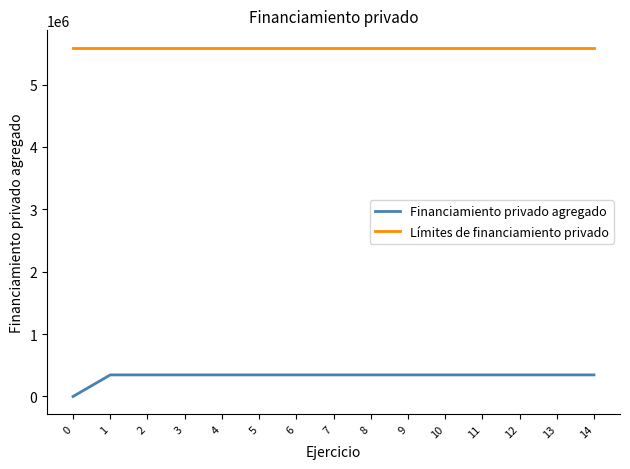

Is the value of Límites de financiamiento privado at 0 greater than the value of Financiamiento privado agregado at 1?

Yes